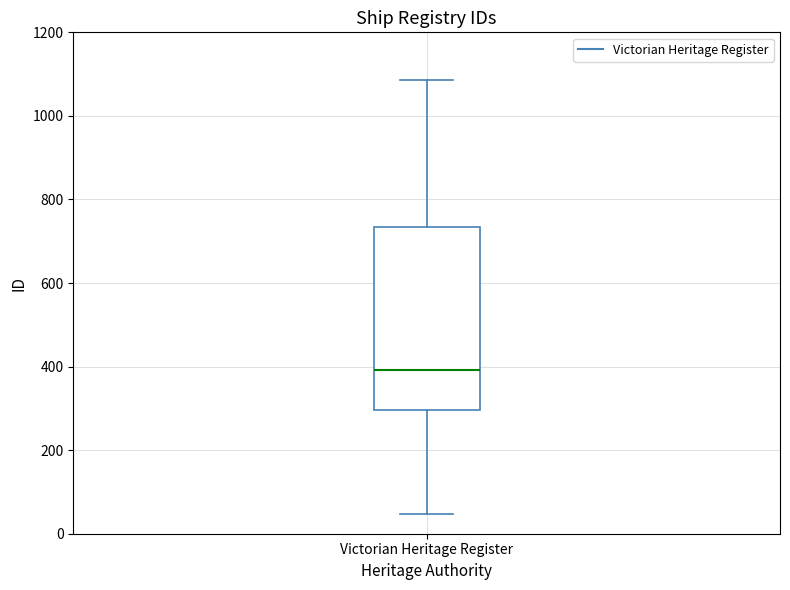

Transcribe this box plot: give where the median line is, the range the box spans, and where the two whiskers end, as read against the y-axis. The values are not printed on the chart, so give them approximately, as read against the axis.

median 400, box 300 to 740, whiskers 40 to 1080